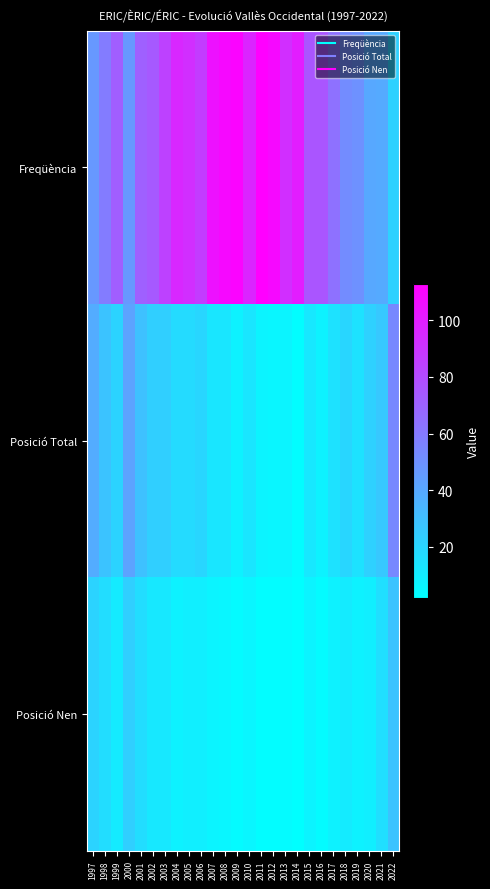

Which series has the largest range (max minus min)?

Freqüència